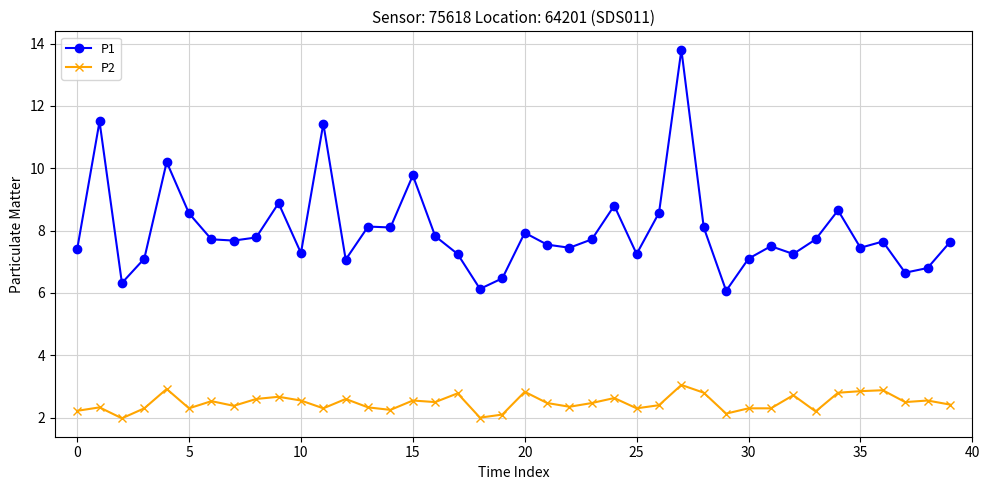

Which series has the largest total across all categories?

P1